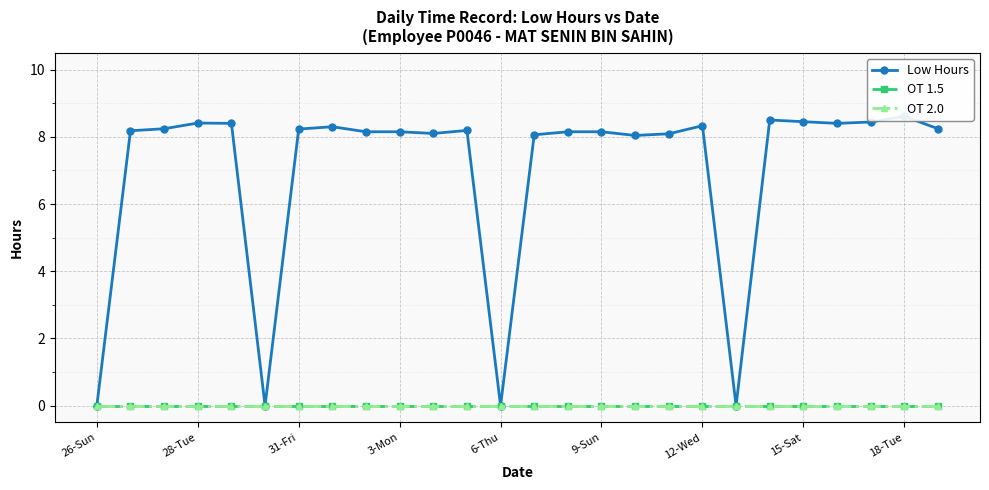

True or false: Low Hours and OT 2.0 intersect in this chart.

False